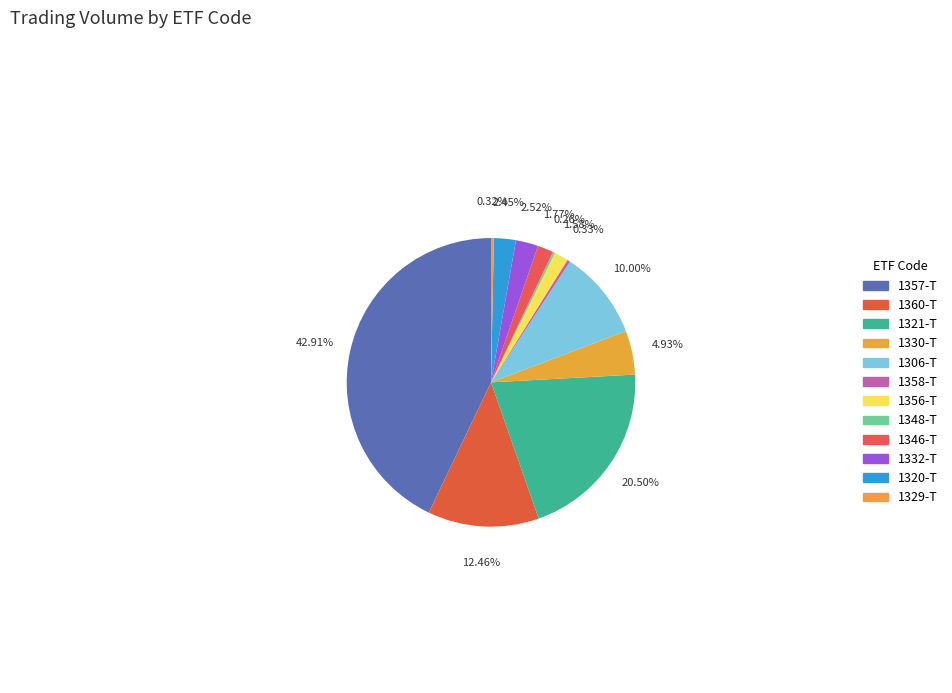

Combined, do 1348-T and 1321-T account for over 50%?

No